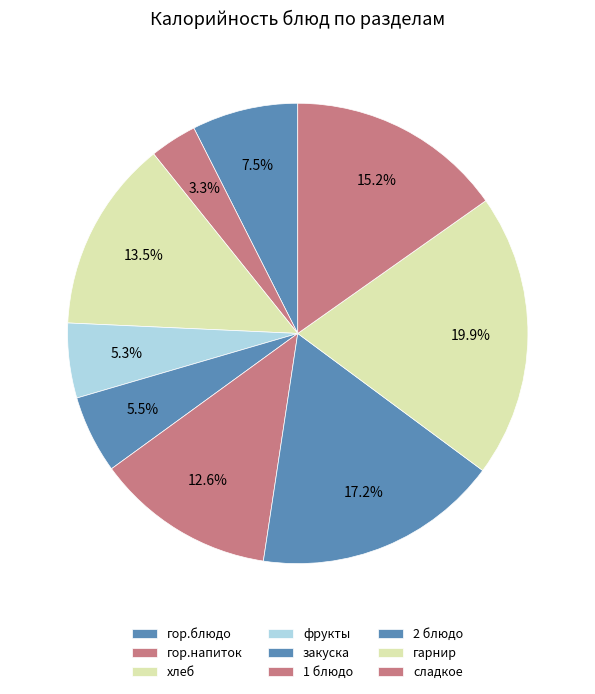

True or false: фрукты accounts for 5% of the total.

True